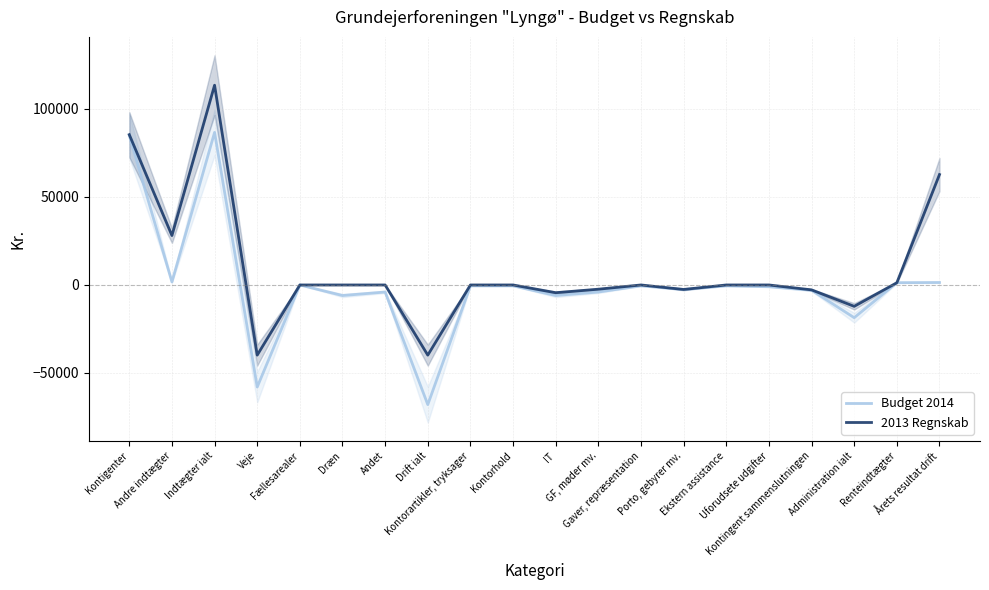

Is this an area chart (filled region under the line)?

No